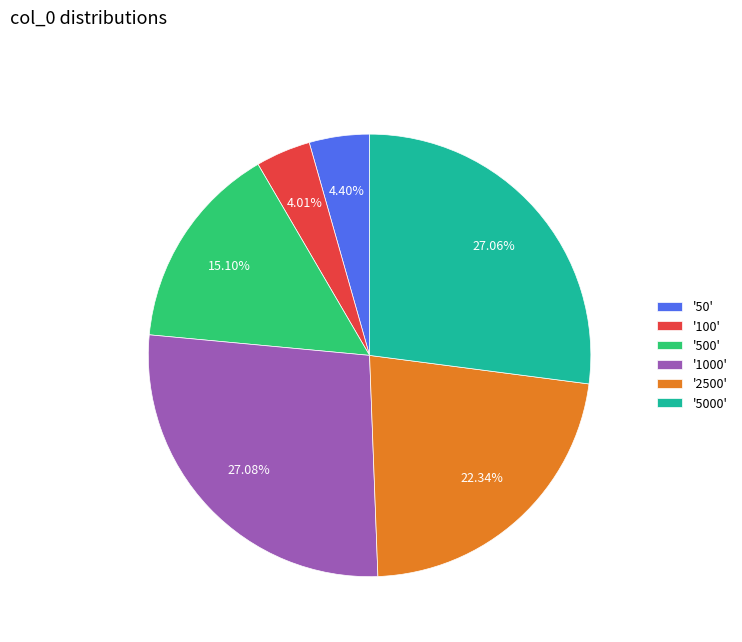

Which has a higher value, '100' or '5000'?

'5000'